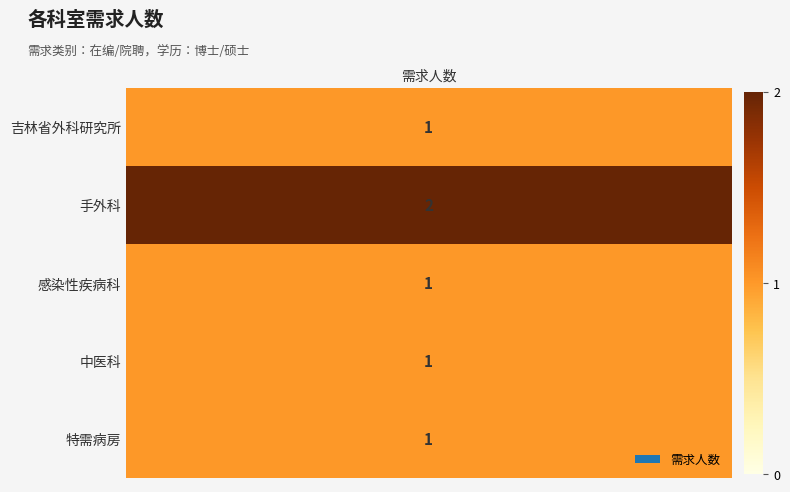

Reading left to right, list all the values displayed in this chart.

0=1	1=2	2=1	3=1	4=1